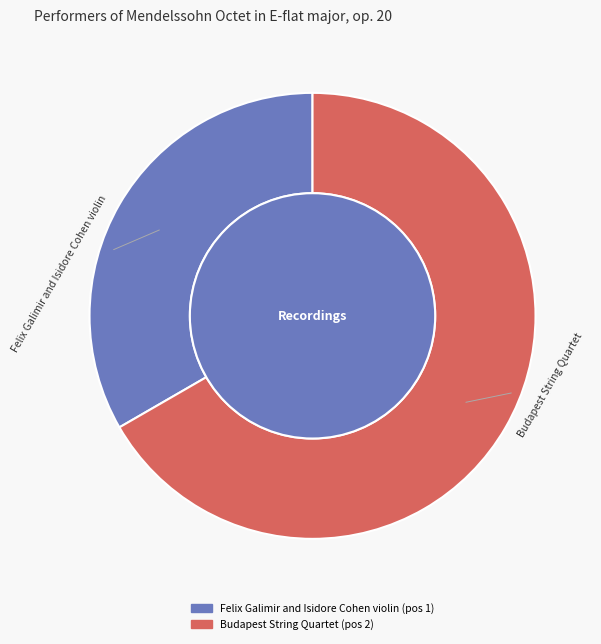

Is the sum of Felix Galimir and Isidore Cohen violin and Budapest String Quartet greater than half?

Yes